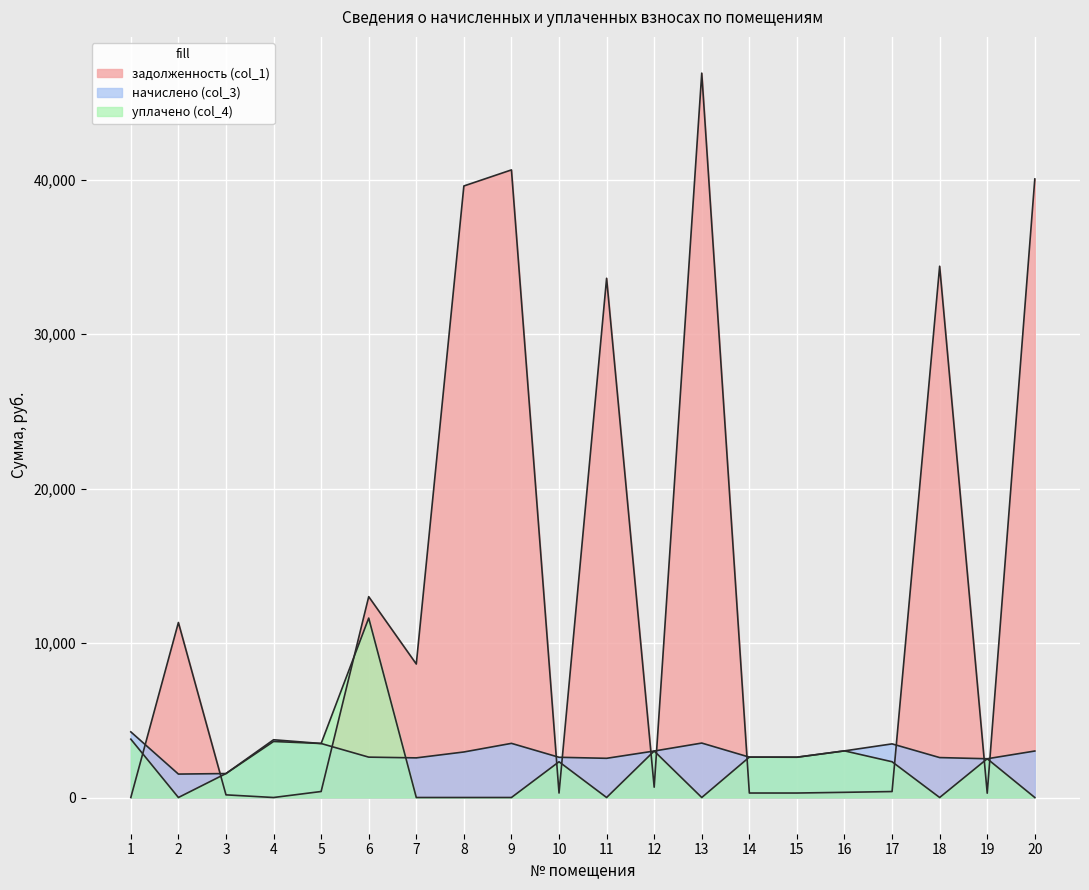

How many data points in задолженность (col_1) are less than 668?

10